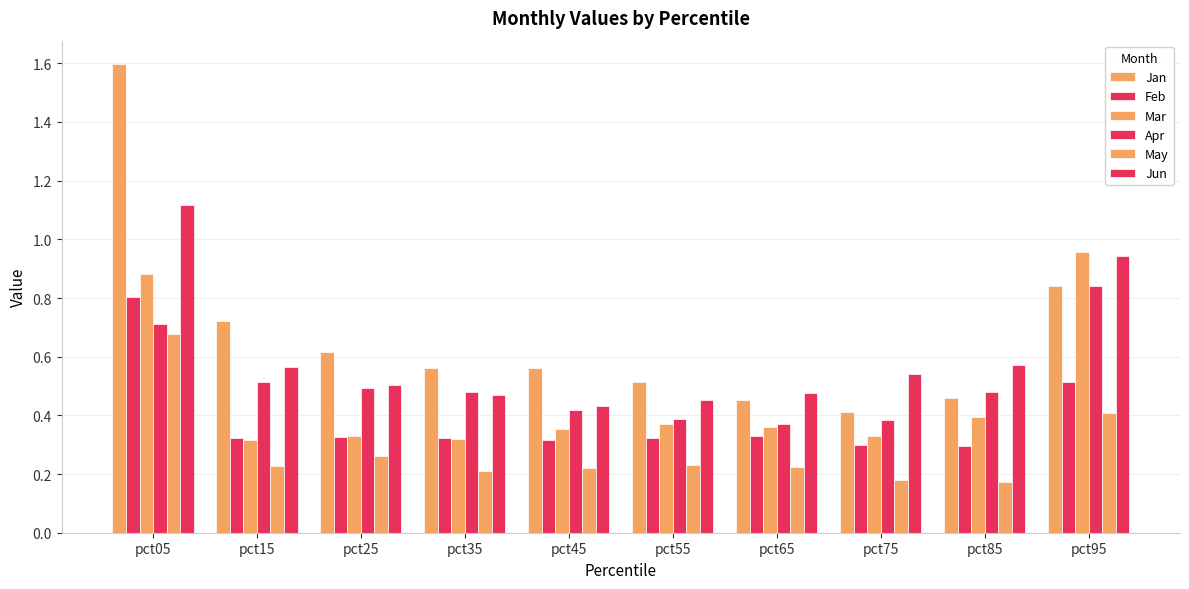

Does the chart contain any negative values?

No